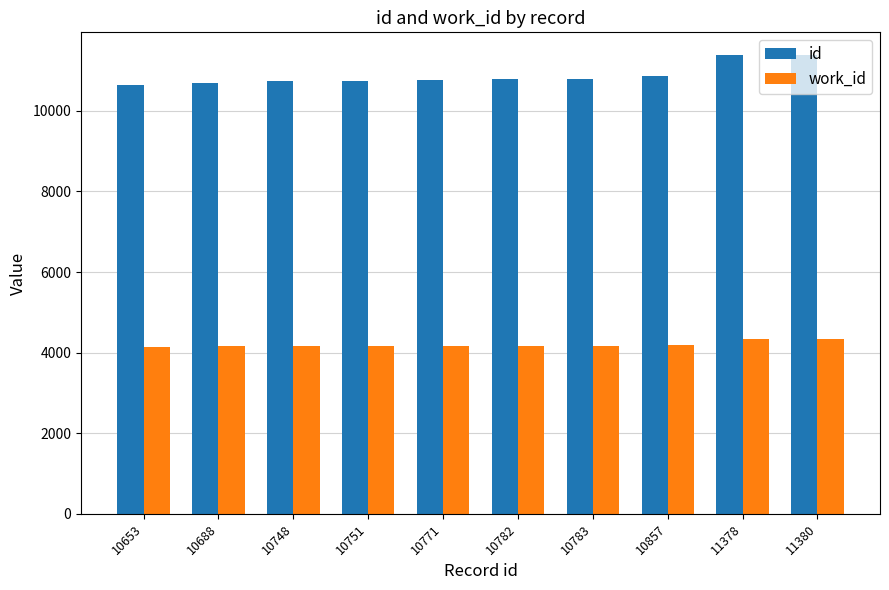

Rank the series by their average value, from highest to lowest.

id, work_id